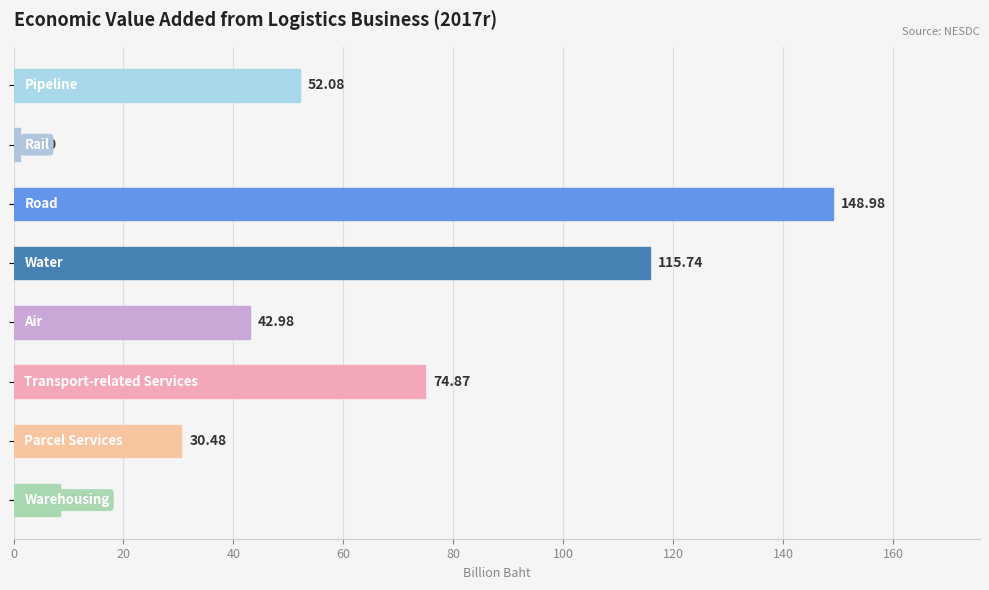

What is the difference between the maximum and minimum values?

147.8